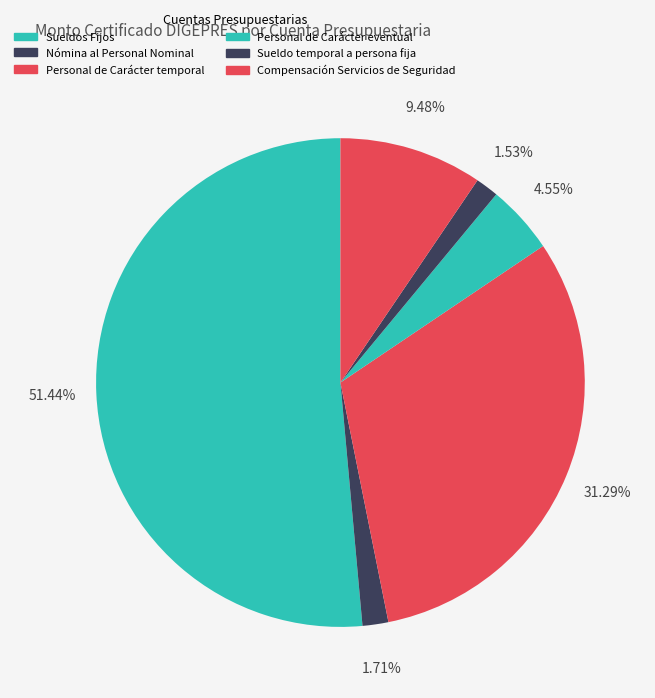

Is it true that Sueldo temporal a persona fija is 2% of the pie?

True